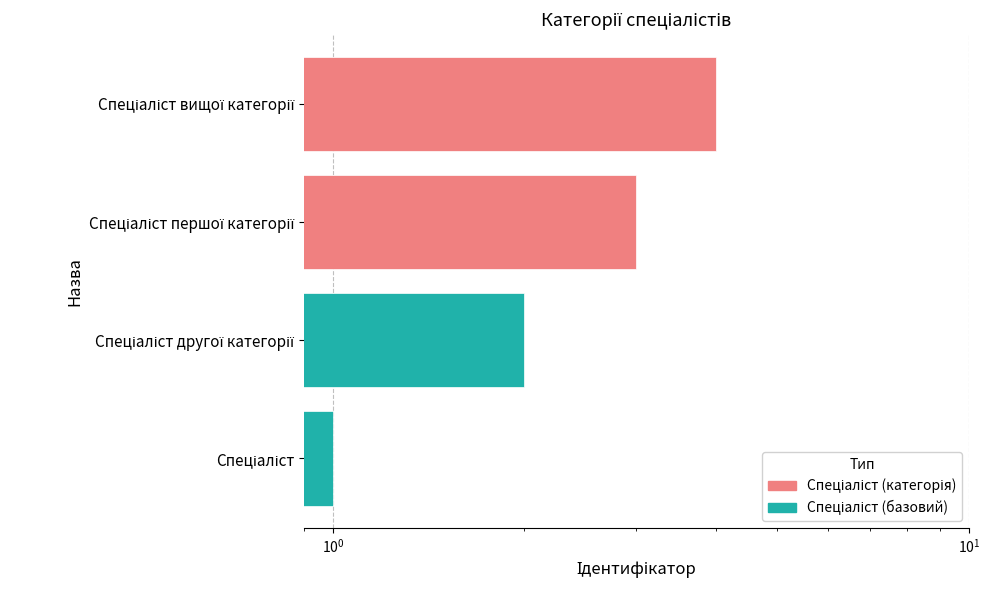

Reading left to right, transcribe all the data shown in this chart.

1	2	3	4